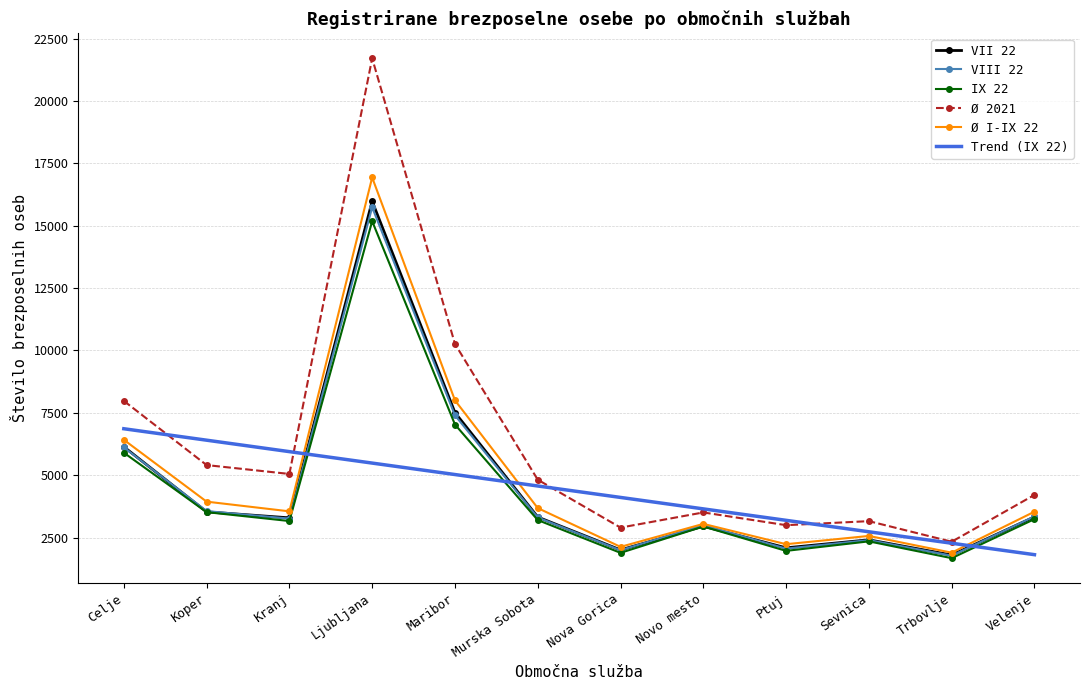

What is the sum of all VIII 22 values?

53935.0